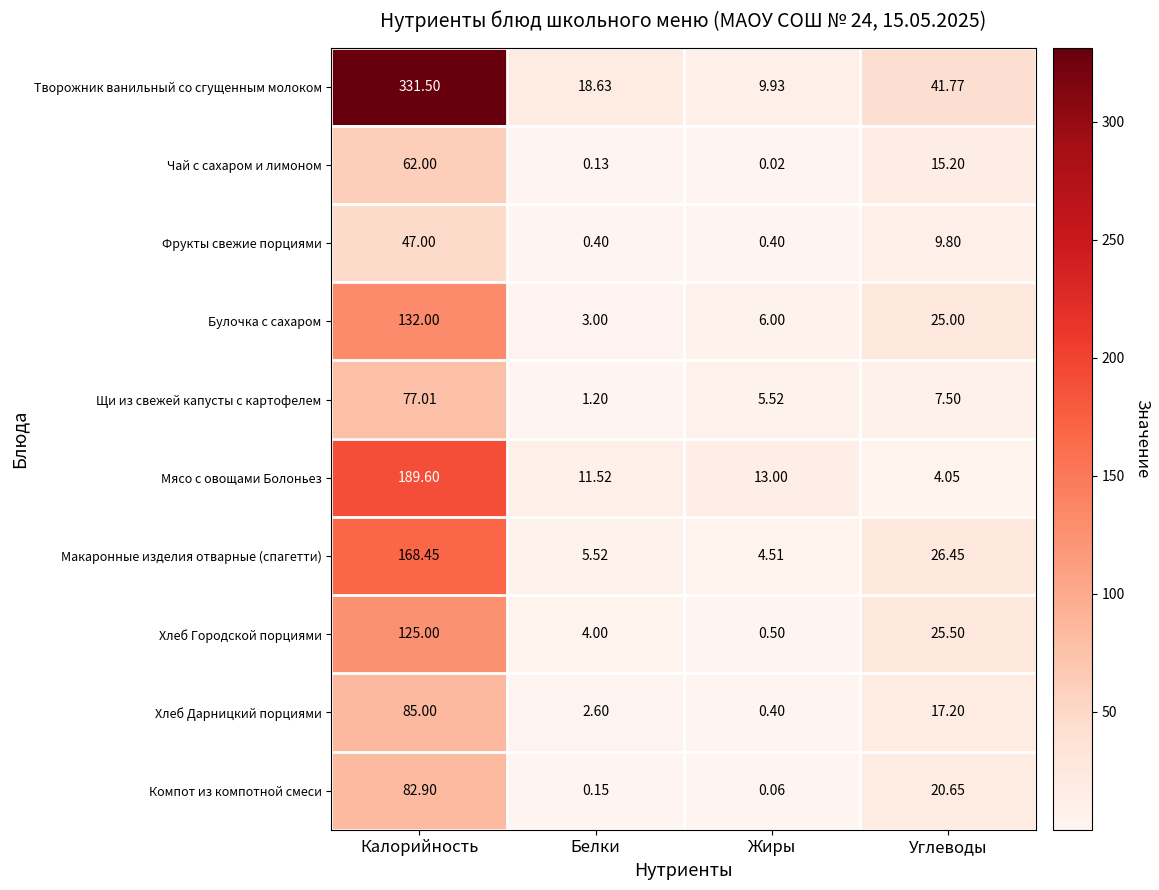

At which category is the sum across all series the highest?

Калорийность